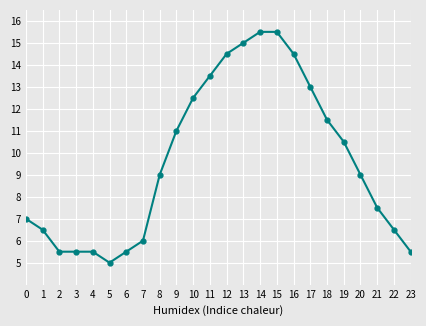

At which category does the chart reach its minimum across all series?

5